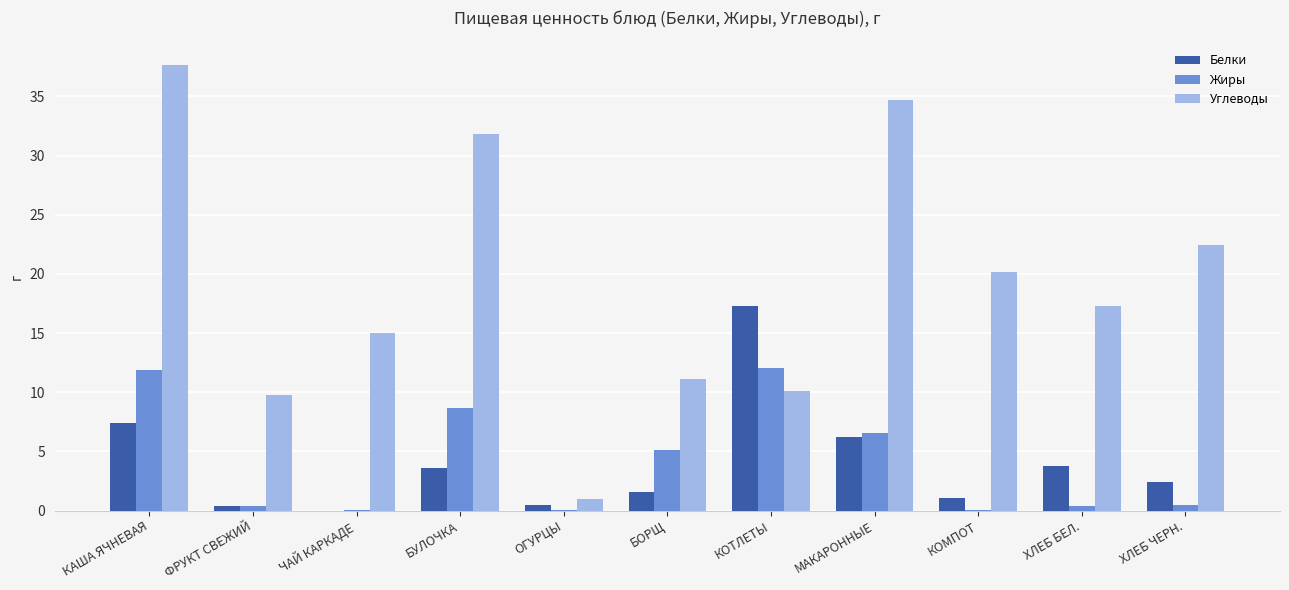

The Углеводы series shows 54.6 at БУЛОЧКА. True or false?

False